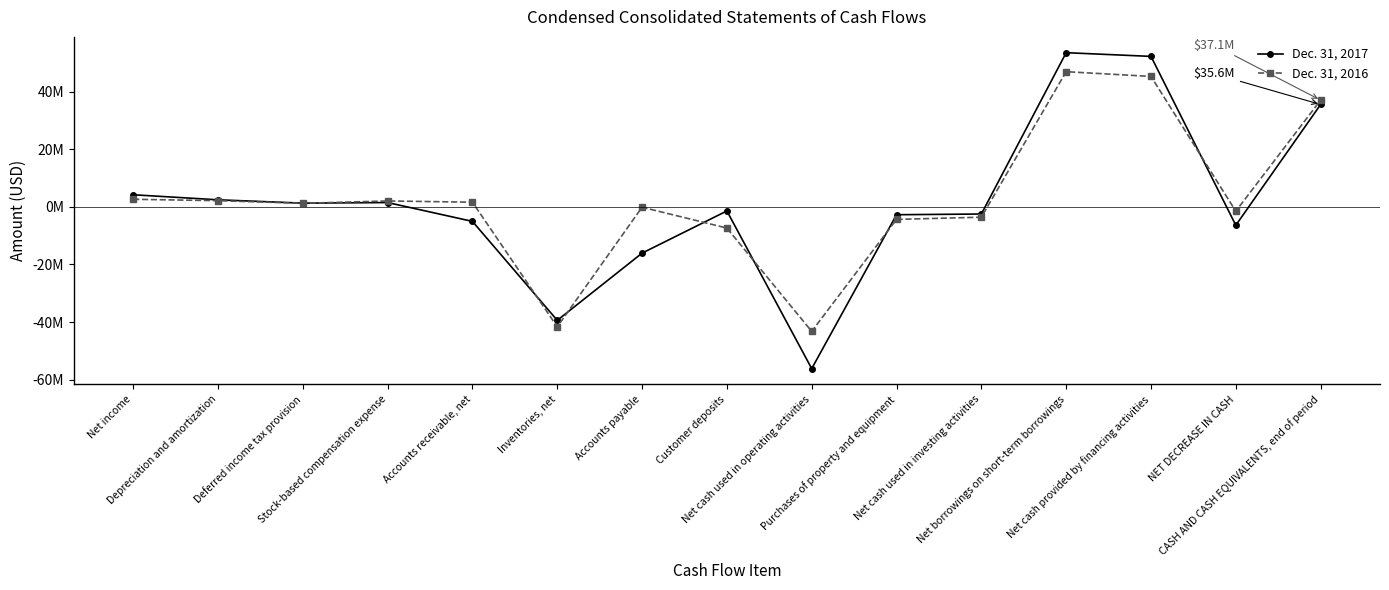

What is the value of the Dec. 31, 2017 point at the 3rd from the left?

1298000